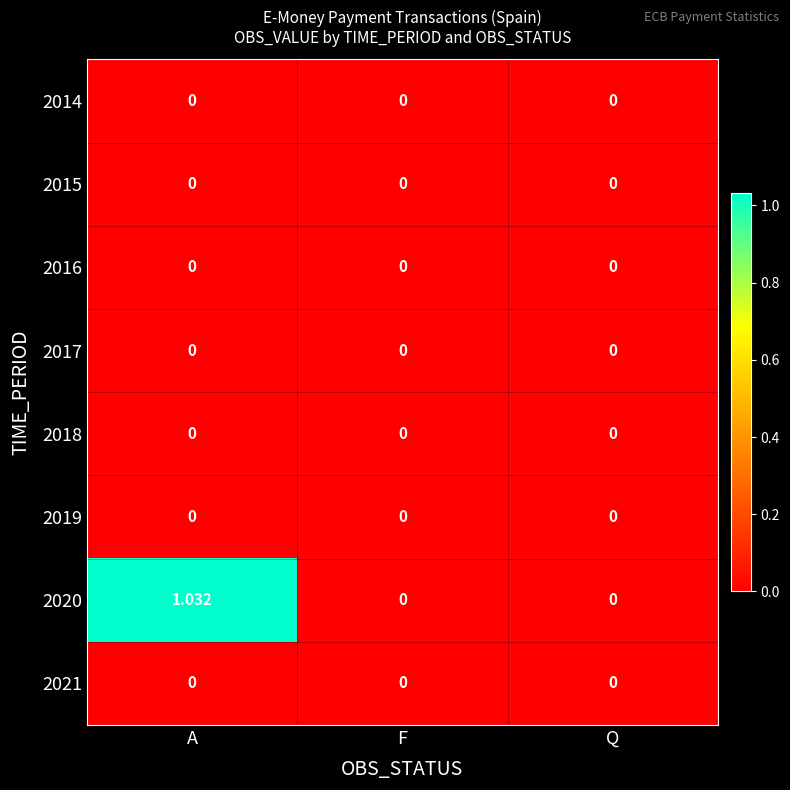

Which series changed the most between A and Q?

2020